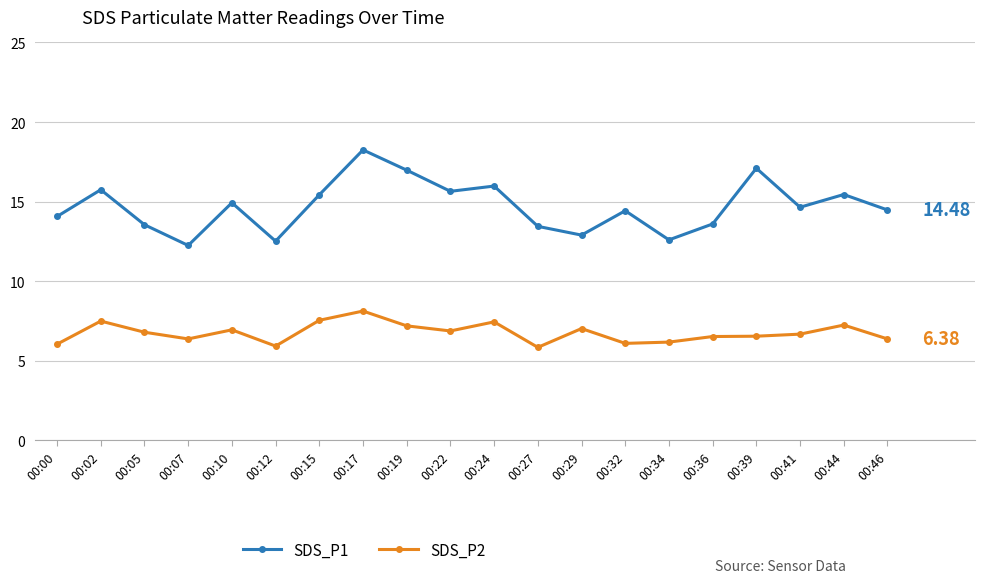

Which category has the highest value in the SDS_P1 series?

00:17